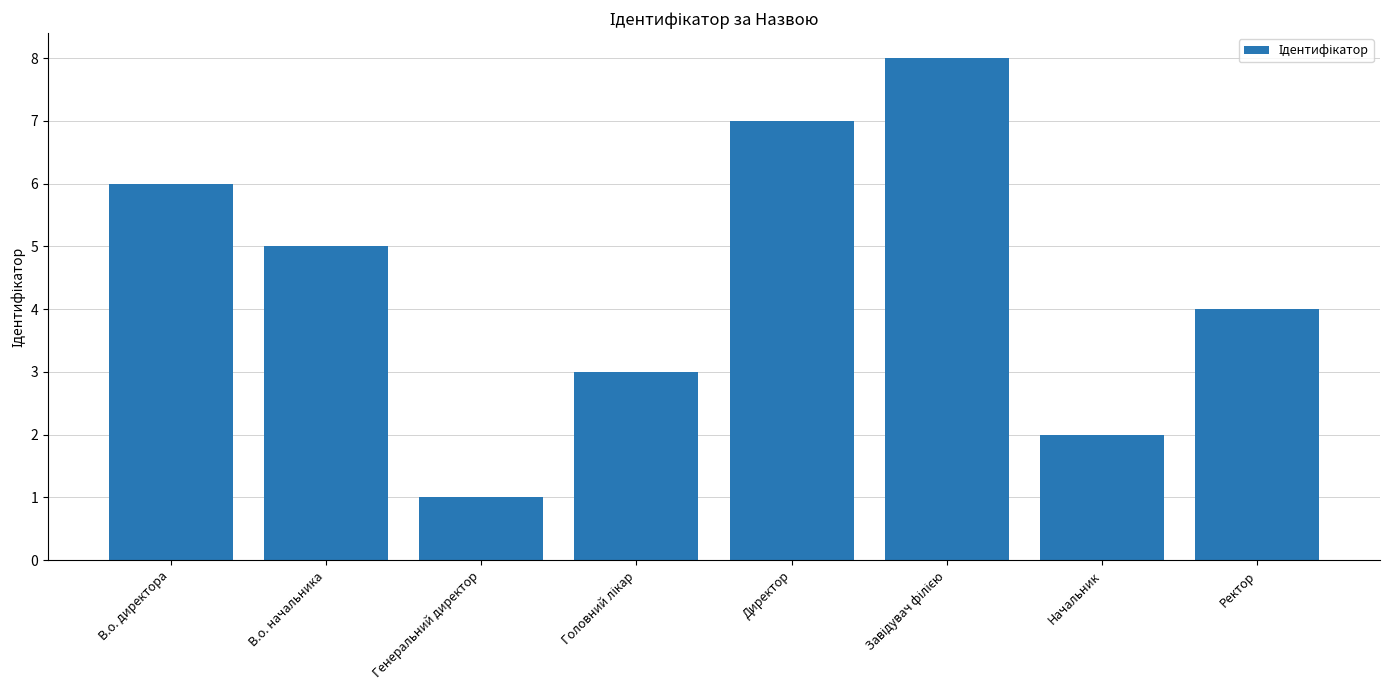

True or false: the data shows 2 at В.о. начальника.

False